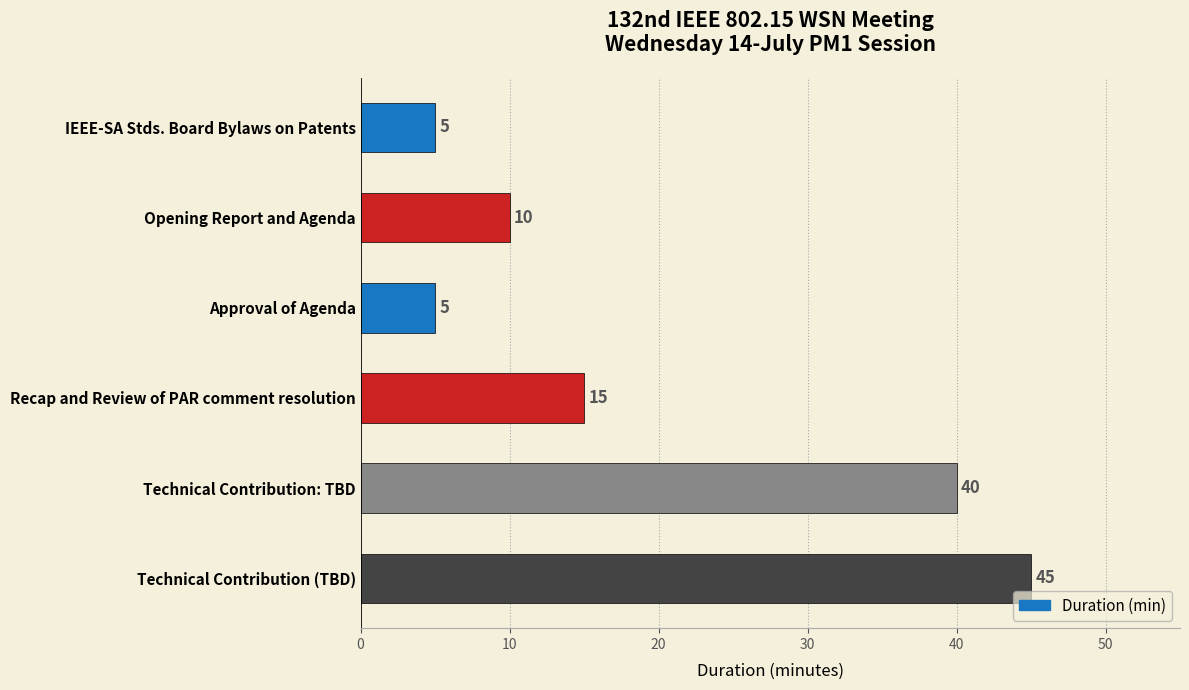

What is the difference between the second highest and minimum values?

35